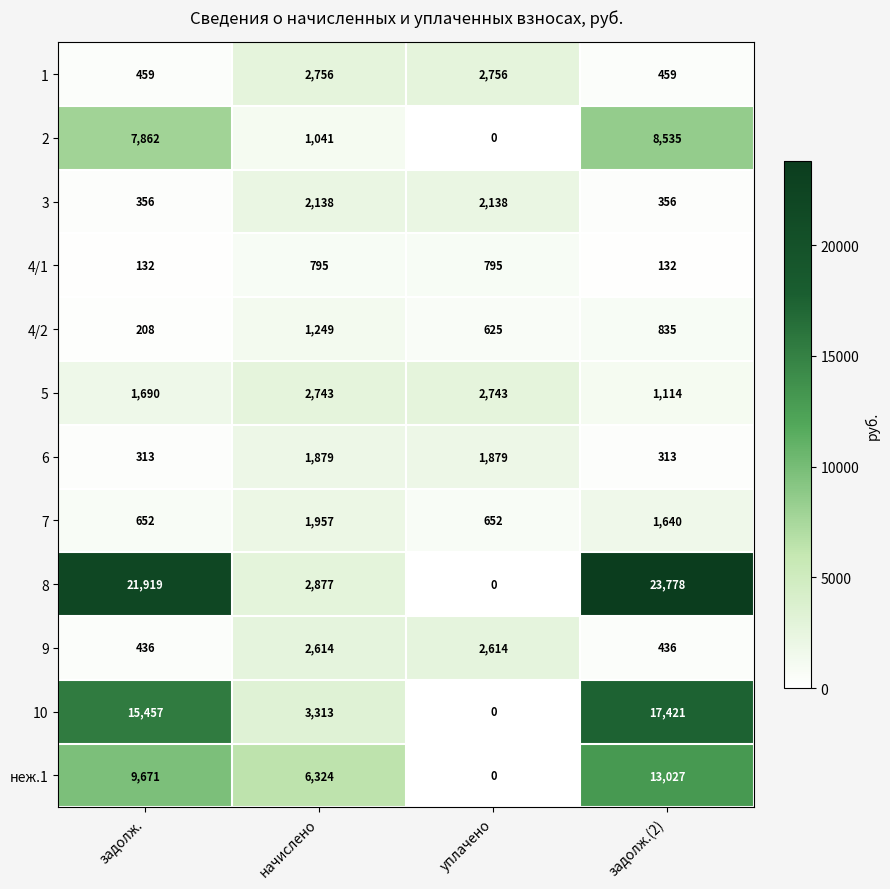

Which series has the widest spread of values?

8